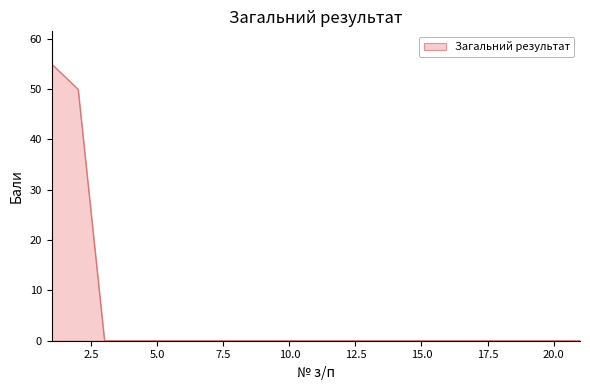

What is the maximum value shown in the chart?

55